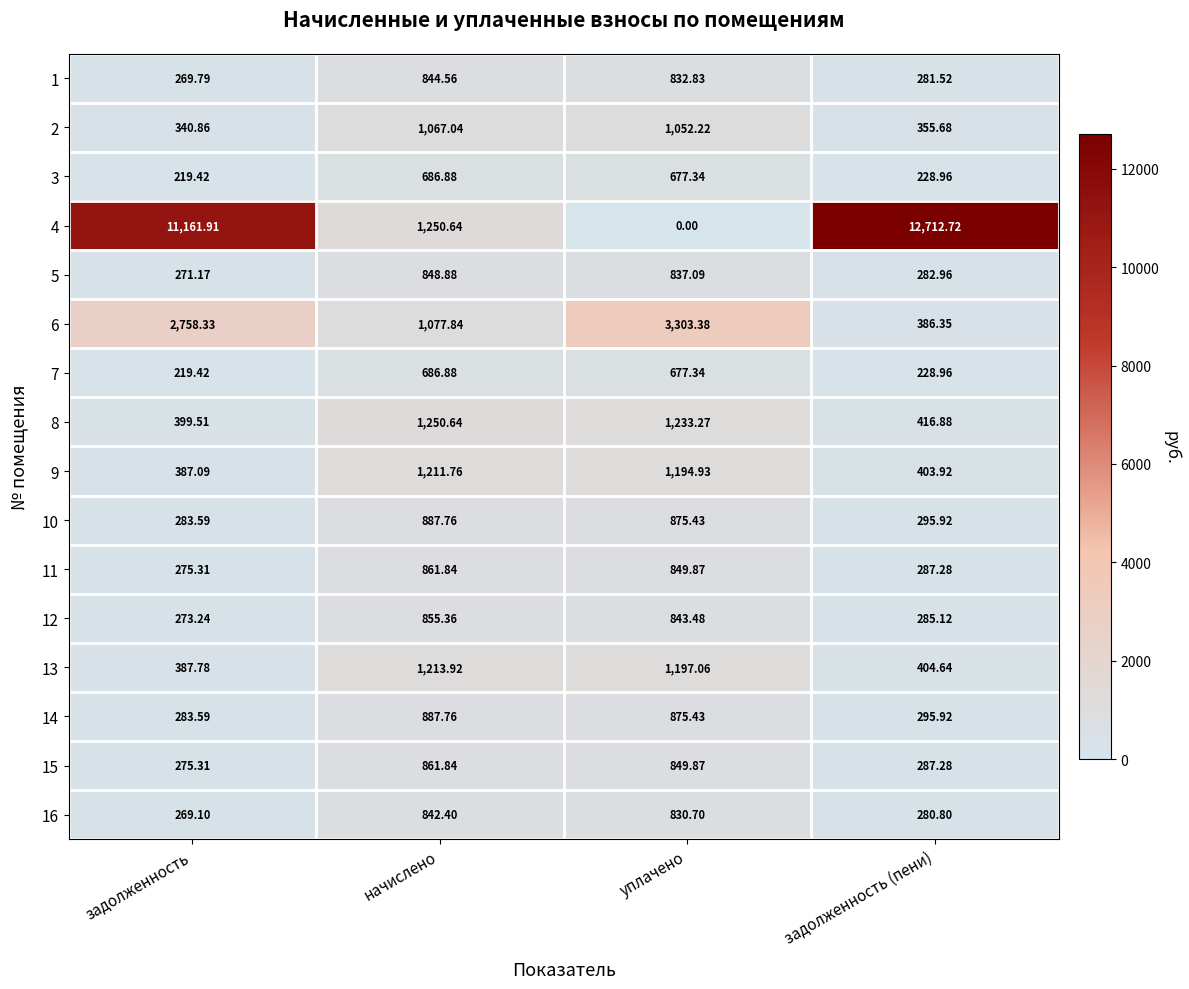

Where does the 1 series first go above 832?

начислено